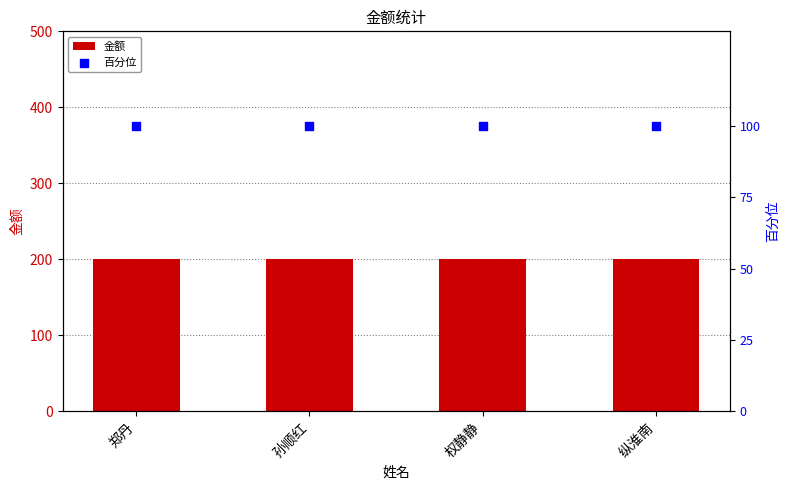

Which series reaches the minimum Y coordinate?

百分位